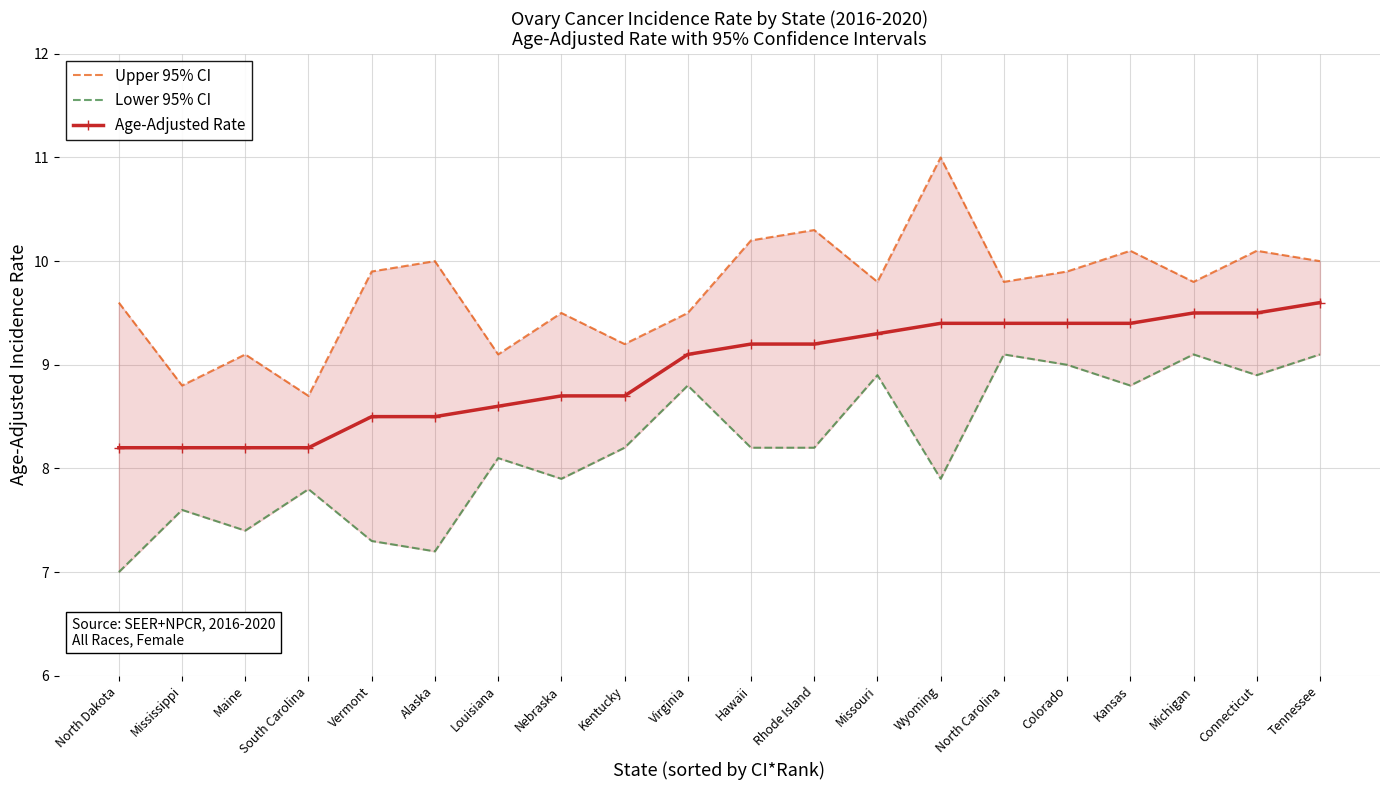

True or false: Lower 95% CI and Age-Adjusted Rate intersect in this chart.

False